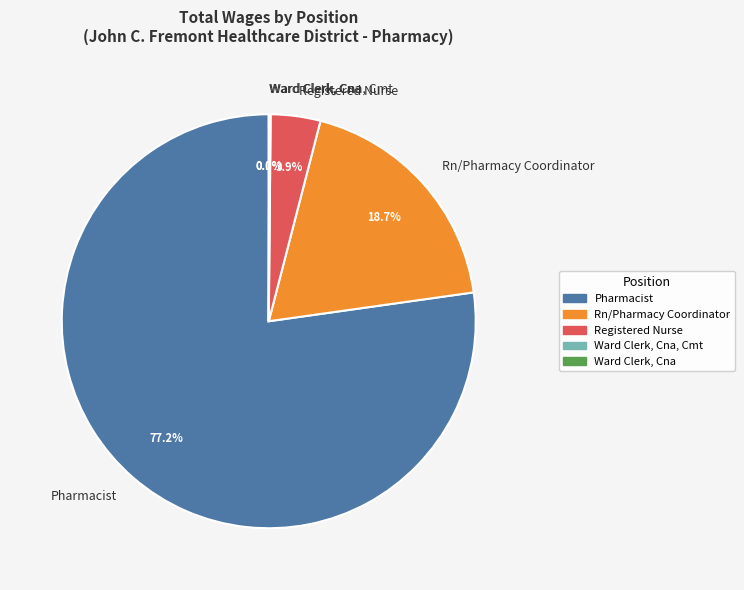

To the nearest percent, what is the difference between the largest and smallest slice percentages?

77%